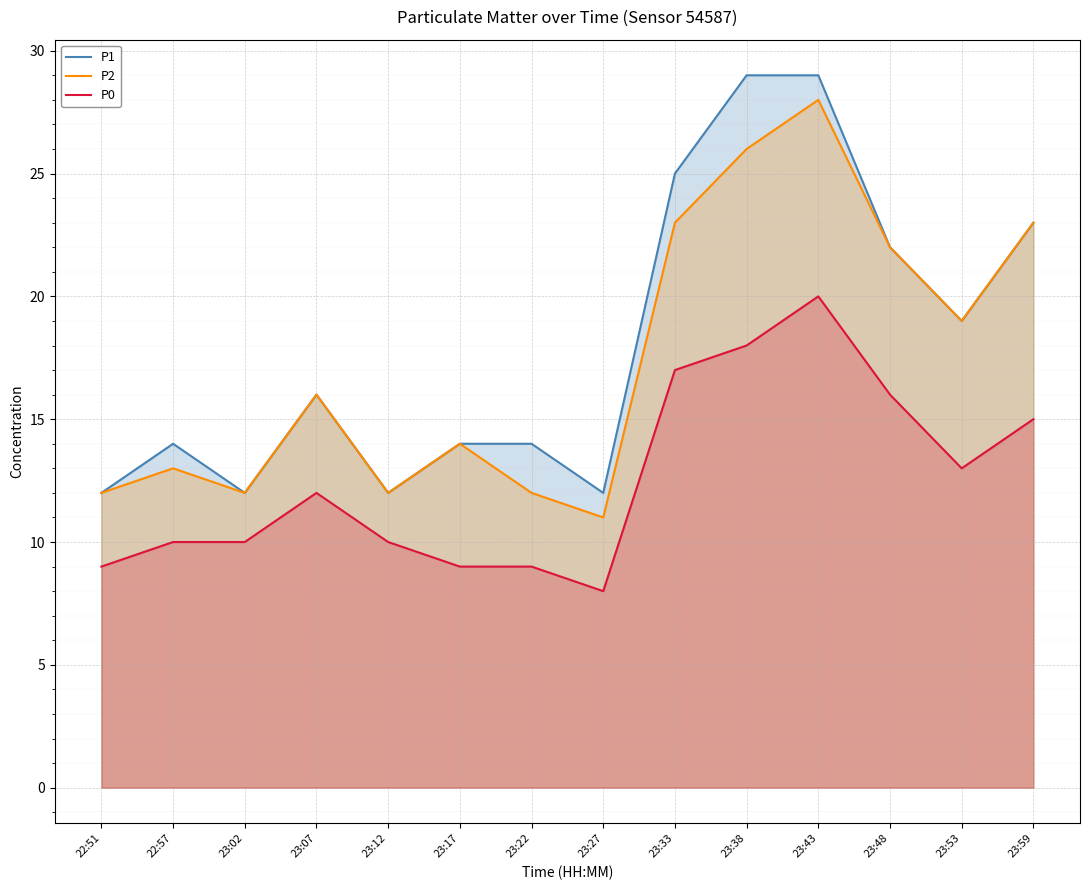

Where is the first local minimum for P2?

23:02